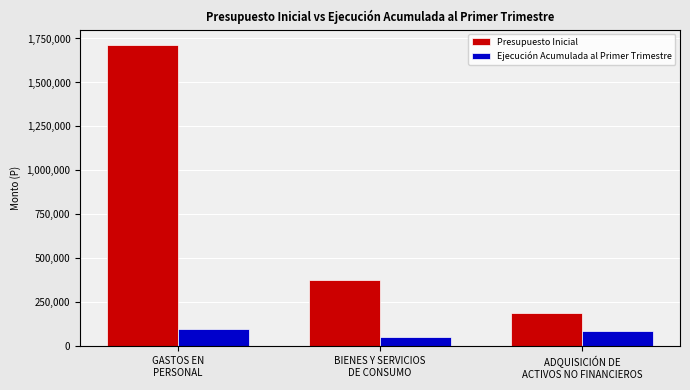

What is the label of the 2nd bar from the right?

BIENES Y SERVICIOS
DE CONSUMO